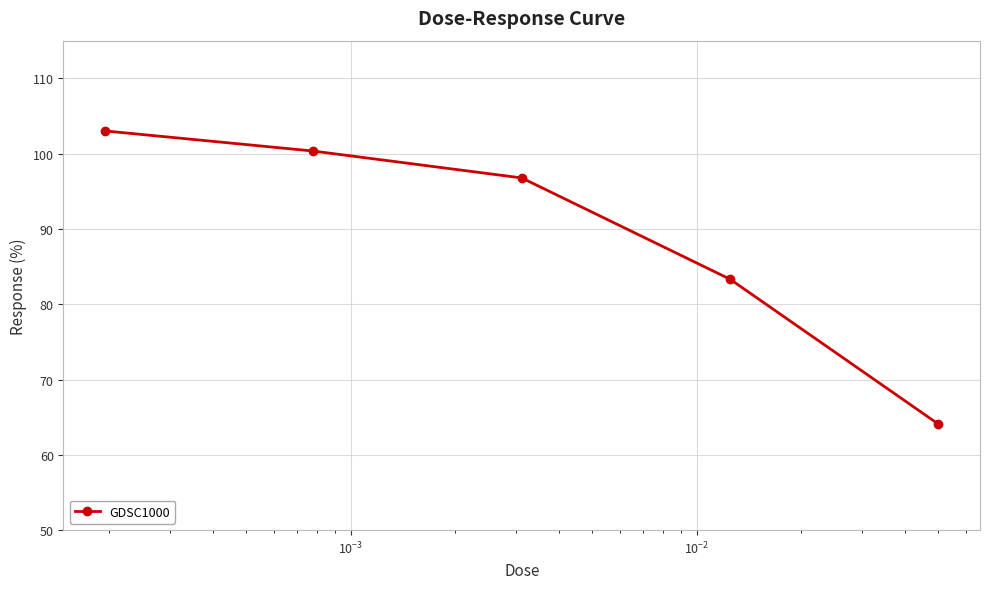

What is the difference between the maximum and second lowest values?

19.7